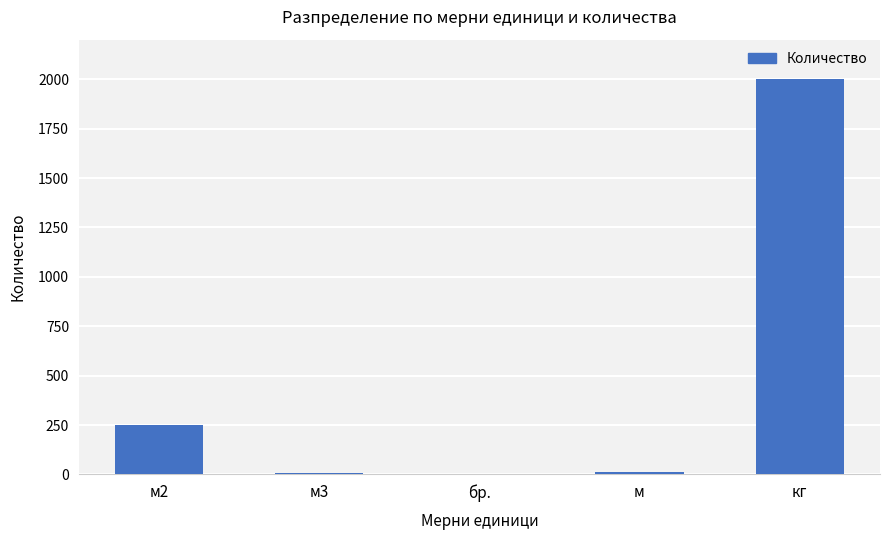

What is the approximate value at м?

10.0